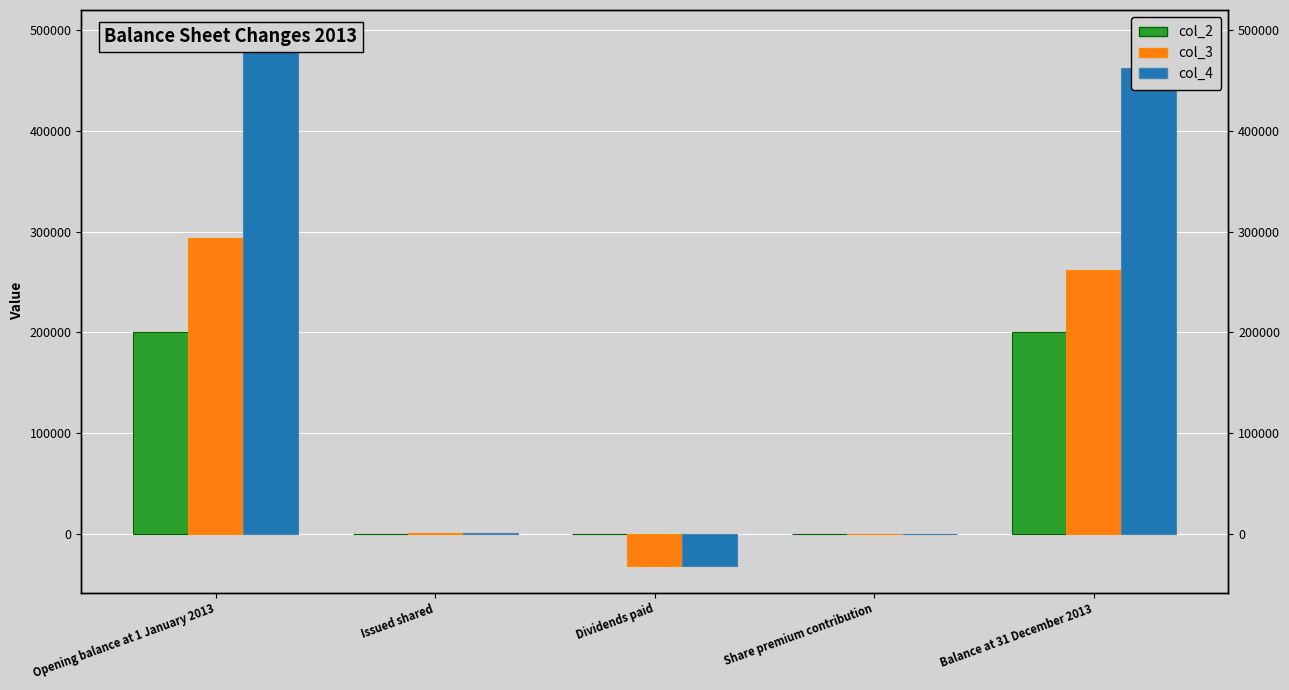

Rank the series at Opening balance at 1 January 2013 from lowest to highest value.

col_2, col_3, col_4